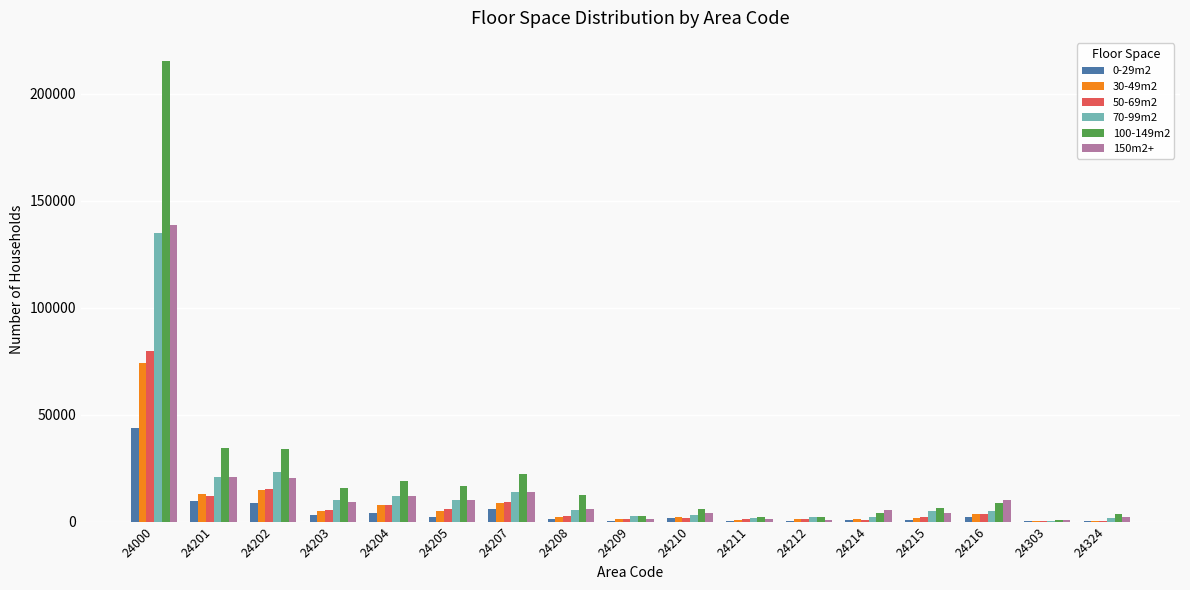

Is the value of 70-99m2 at 24000 greater than the value of 50-69m2 at 24211?

Yes